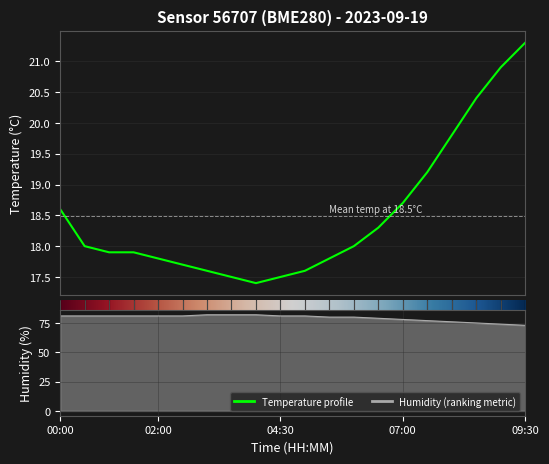

True or false: temperature has a value of 18.3 at 06:30.

True